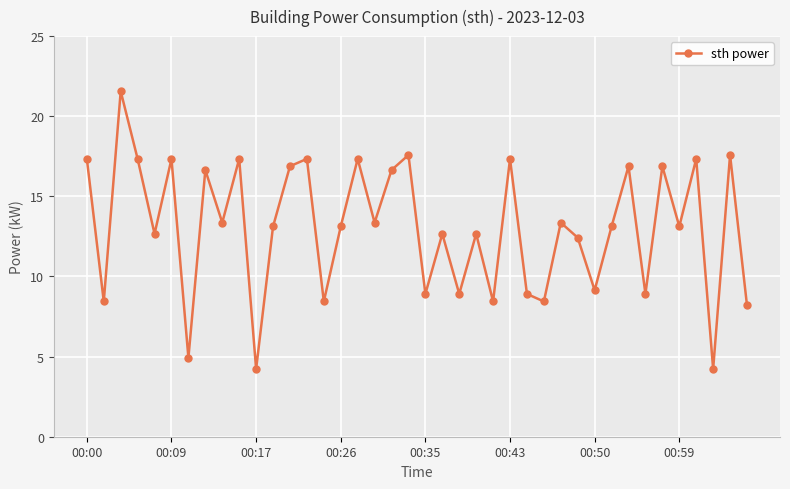

What is the value of the 20th point from the left?

17.6